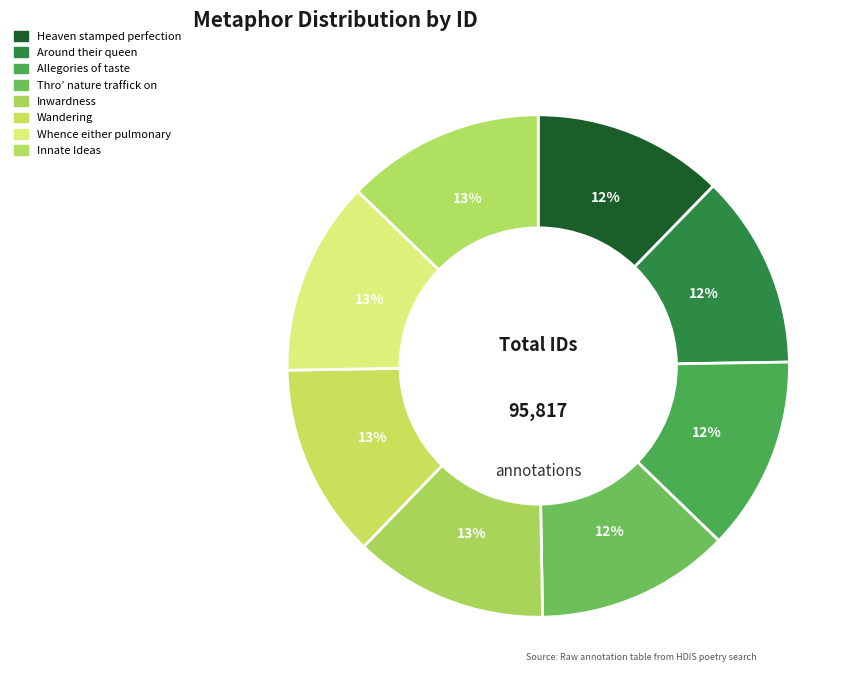

What percentage is the Whence either pulmonary slice, to the nearest percent?

13%